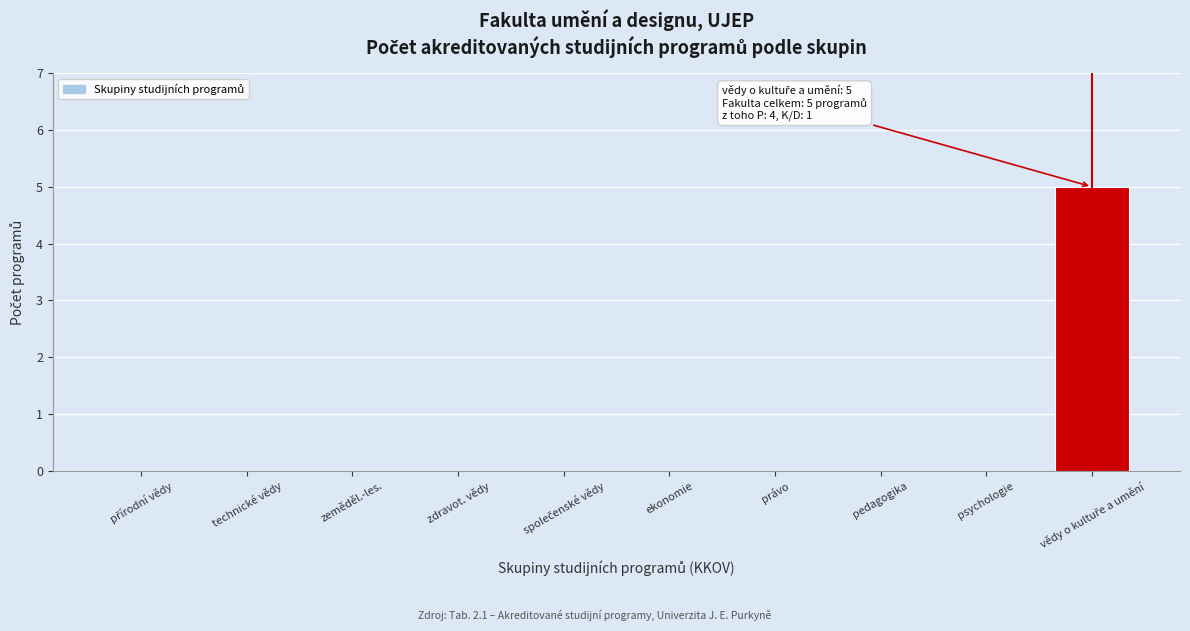

The value at pedagogika is 0. True or false?

True